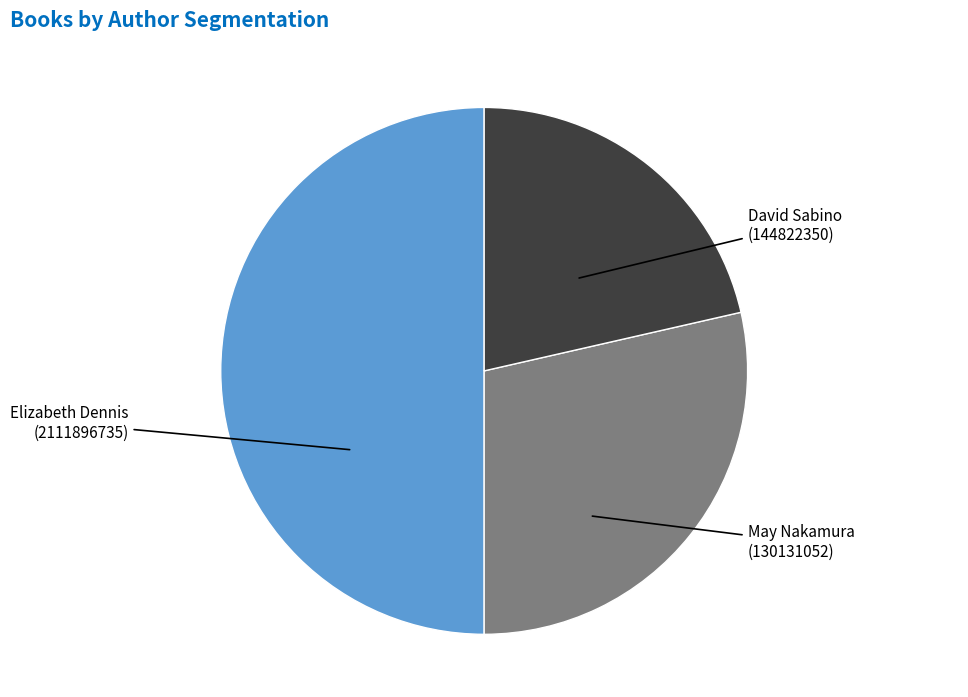

To the nearest percent, what percentage of the pie is Elizabeth Dennis (2111896735)?

29%